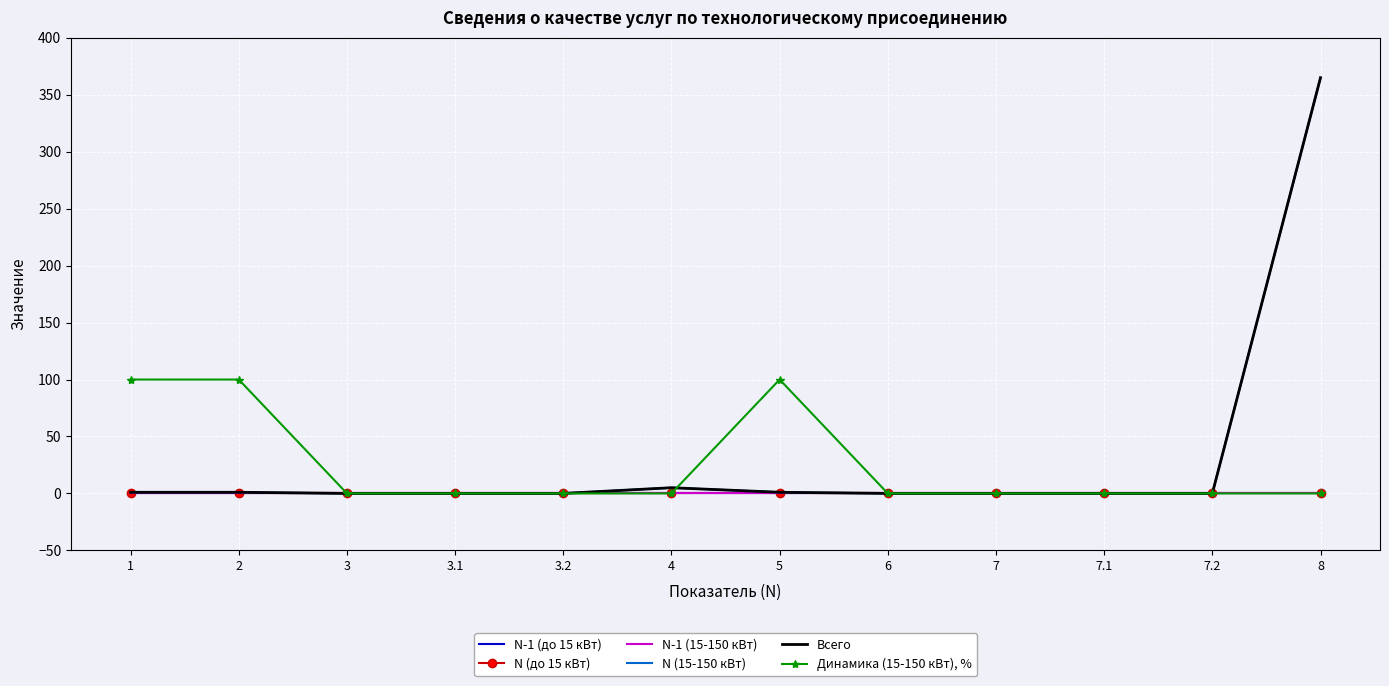

Which series changed the most between 1 and 3.1?

Динамика (15-150 кВт), %